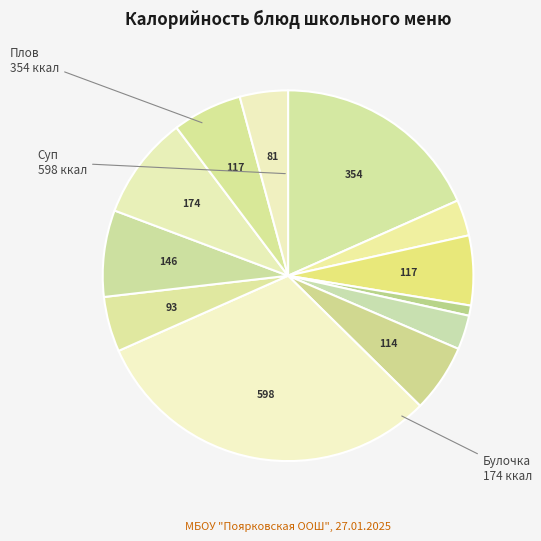

Rank the categories by value from highest to lowest.

Суп картофельный с макар. изделиями, Плов, Булочка сладкая, Картофельное пюре, Хлеб в ассортименте (завтрак), Хлеб в ассортименте (обед), Салат из белокачанной капусты, Куры отварные, Компот из смеси сухофруктов, Кисель из ягод, Яблоко, Помидор в нарезке